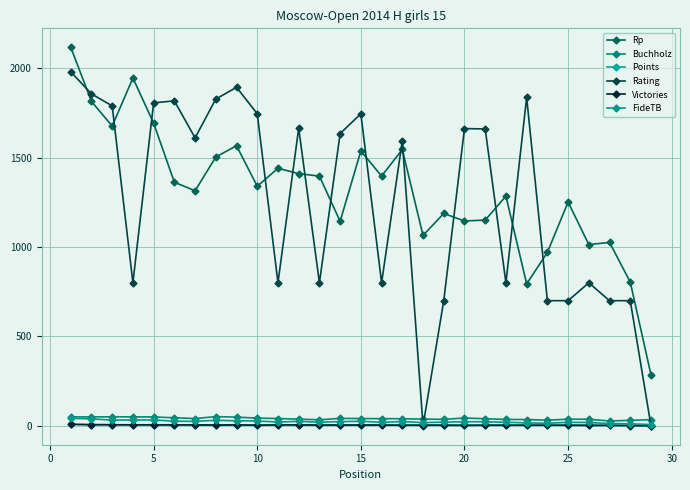

How many lines are shown in the chart?

6